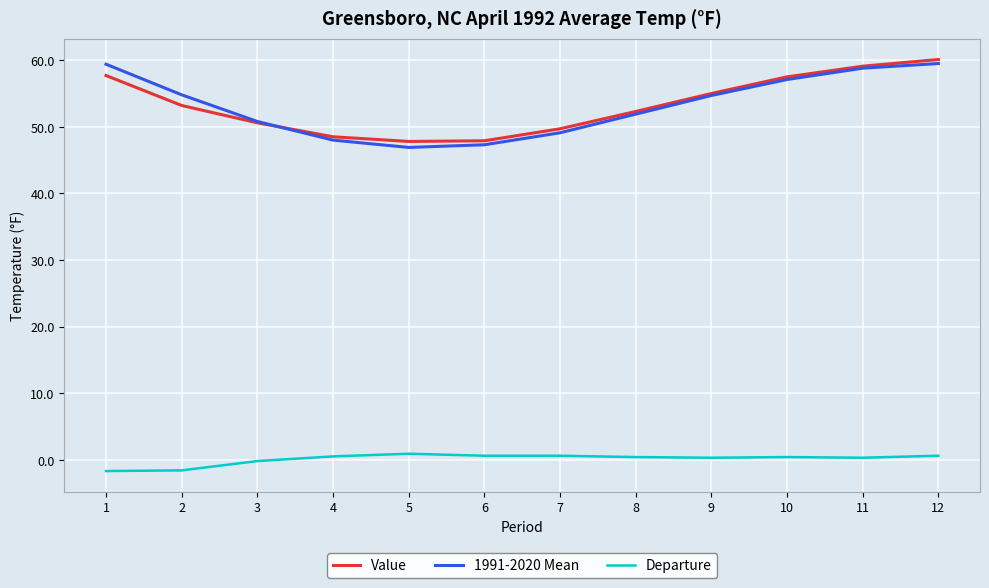

What is the greatest value displayed?

60.1